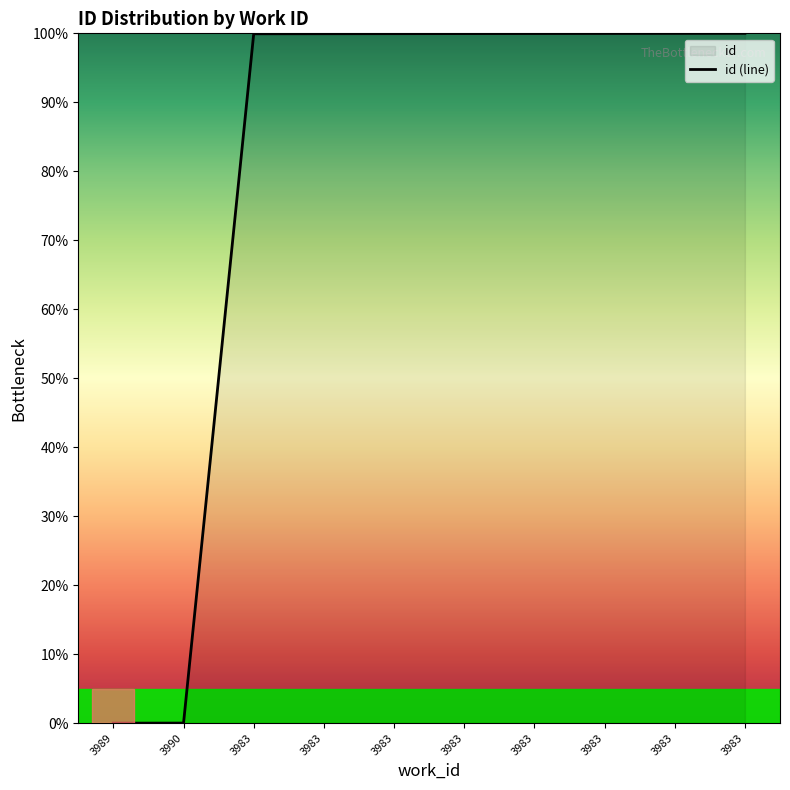

Reading left to right, list all the values displayed in this chart.

0.0	0.0	99.9	99.9	100.0	100.0	100.0	100.0	100.0	100.0